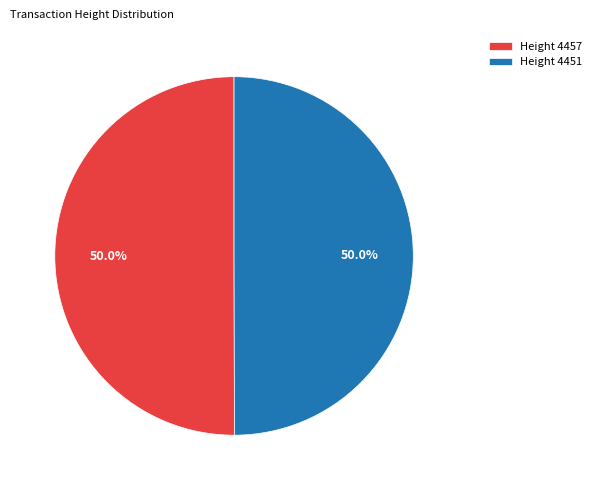

Combined, do Height 4457 and Height 4451 account for over 50%?

Yes